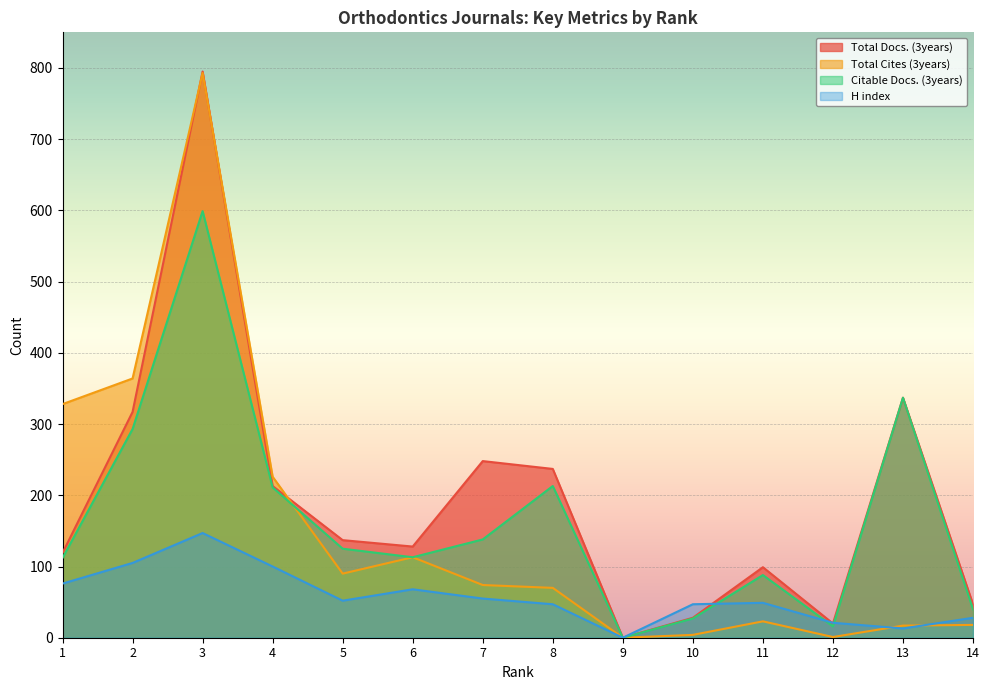

The Total Docs. (3years) series shows 317 at 2. True or false?

True